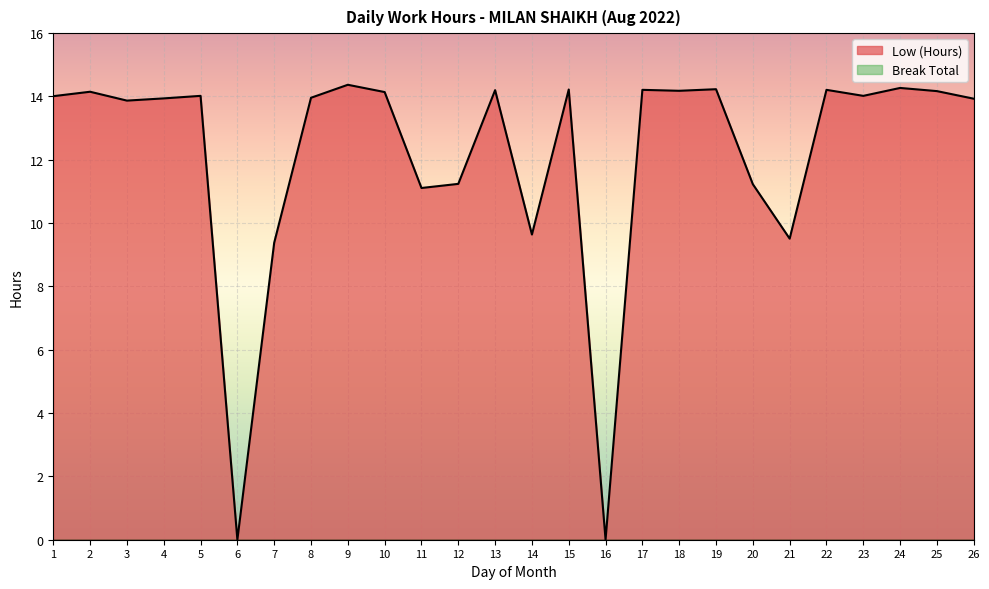

What is the change in value from 1 to 17?

+0.2